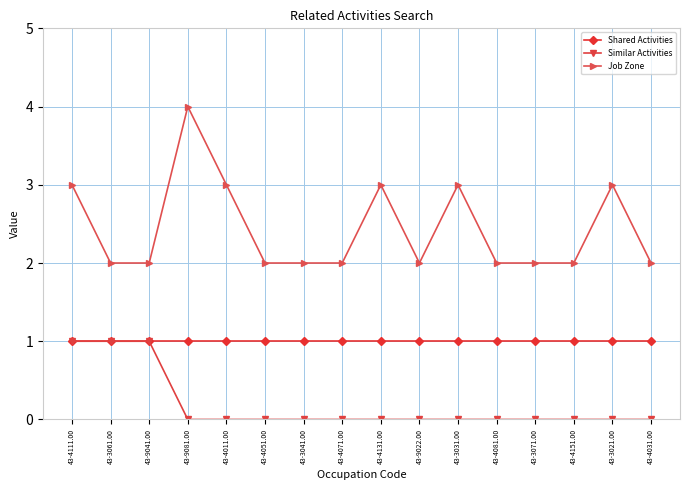

True or false: Shared Activities and Job Zone cross at least once.

False